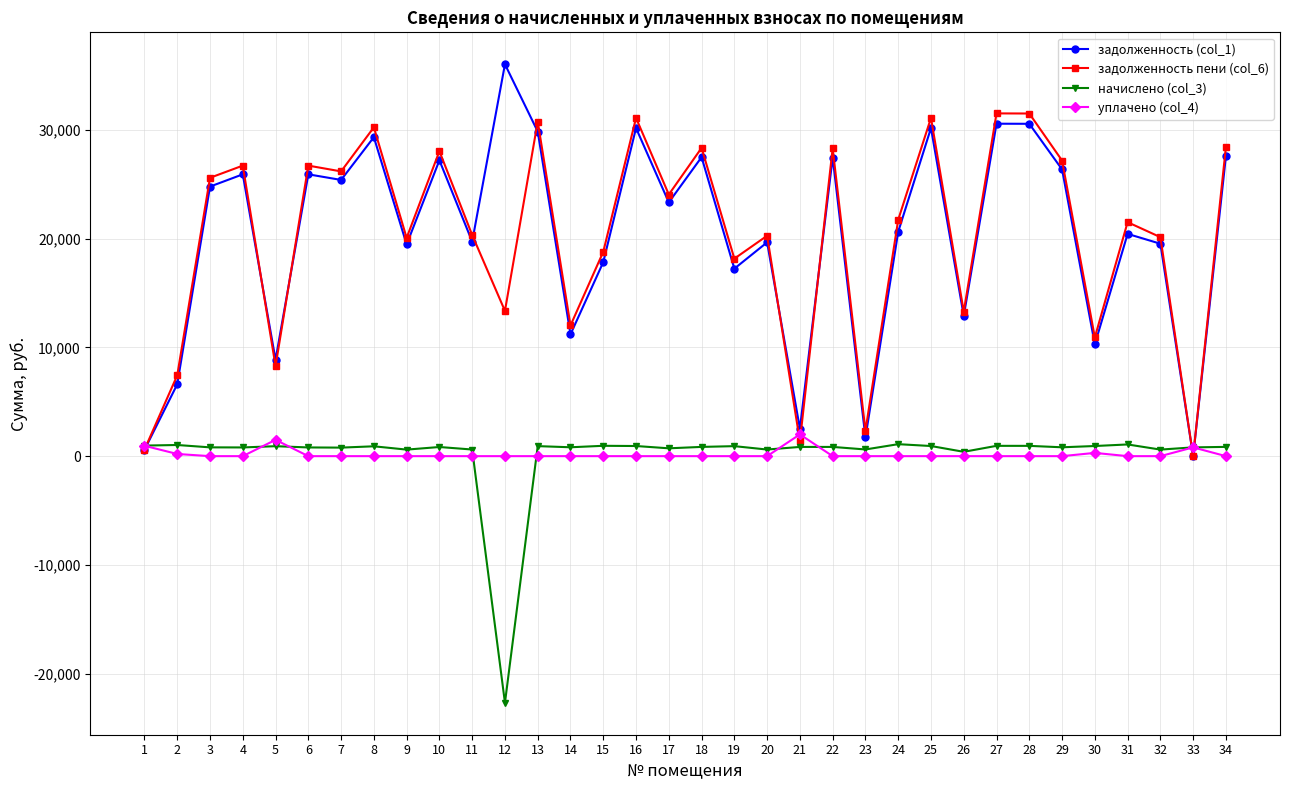

What is the average value of the начислено (col_3) series?

142.1